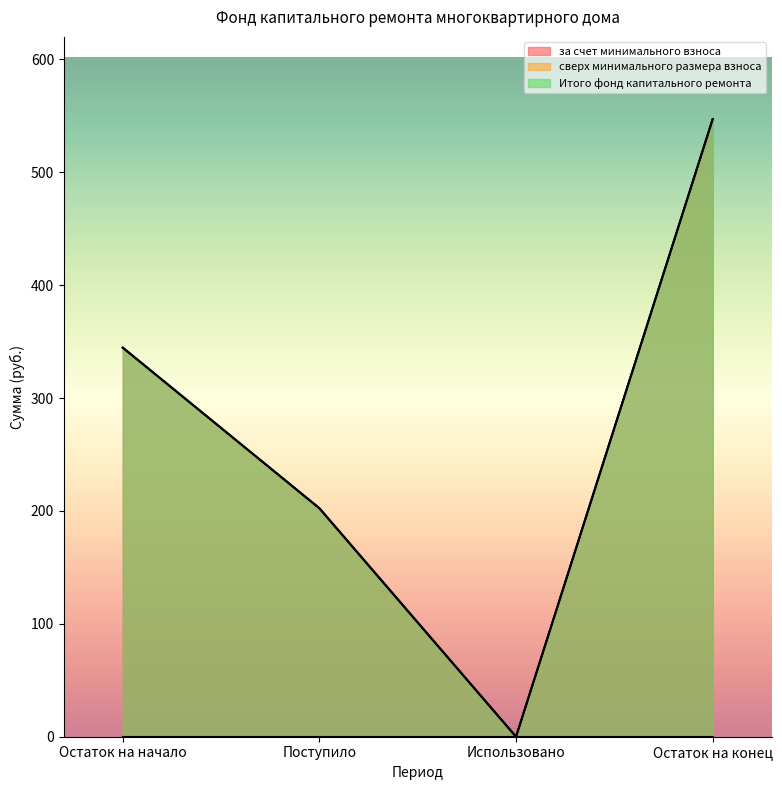

Which category has the highest value in the Итого фонд капитального ремонта series?

Остаток на конец